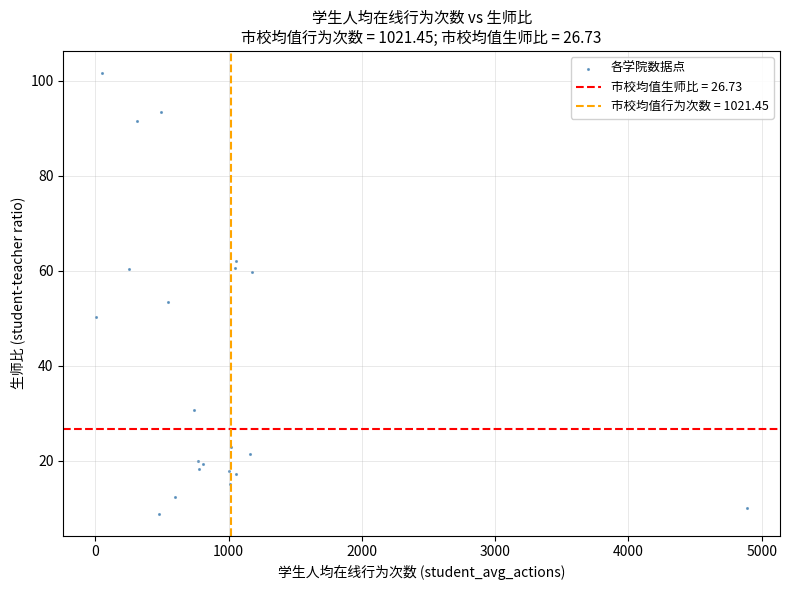

What Y value in the scatter plot is closest to 55?

53.4